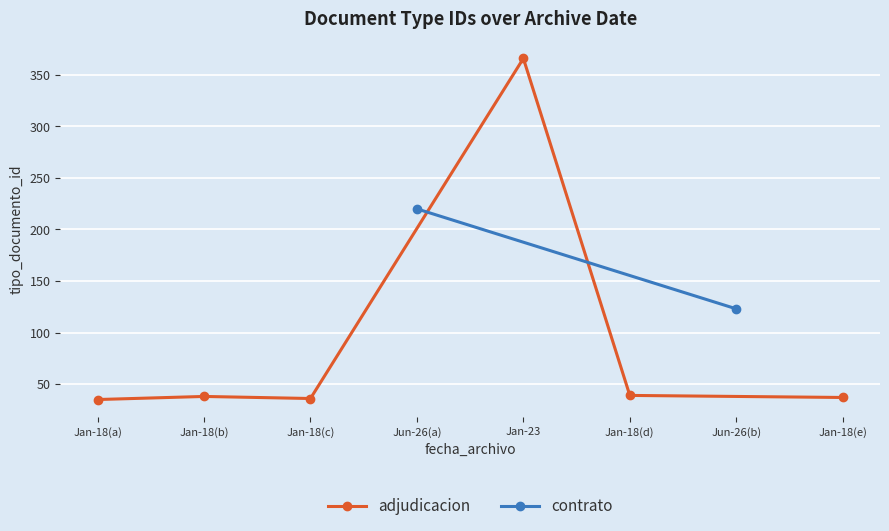

Reading left to right, list all the values displayed in this chart.

2019-01-18=35	2019-01-18=38	2019-01-18=36	2019-06-26=220	2019-01-23=366	2019-01-18=39	2019-06-26=123	2019-01-18=37